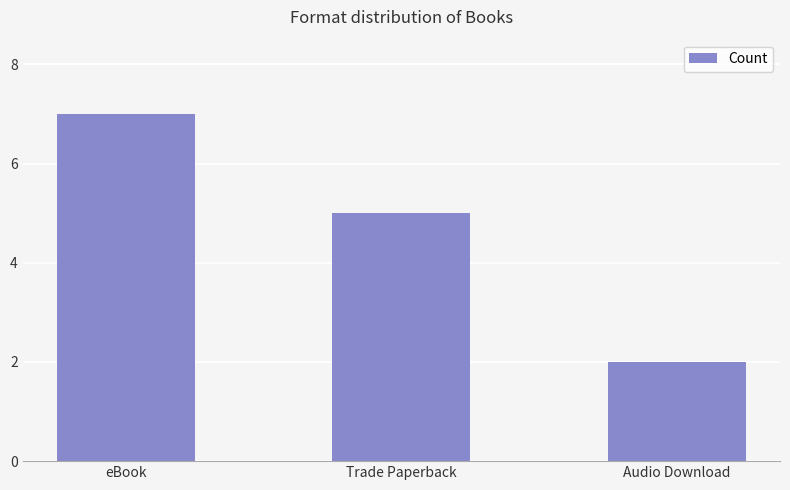

What is the average value?

5